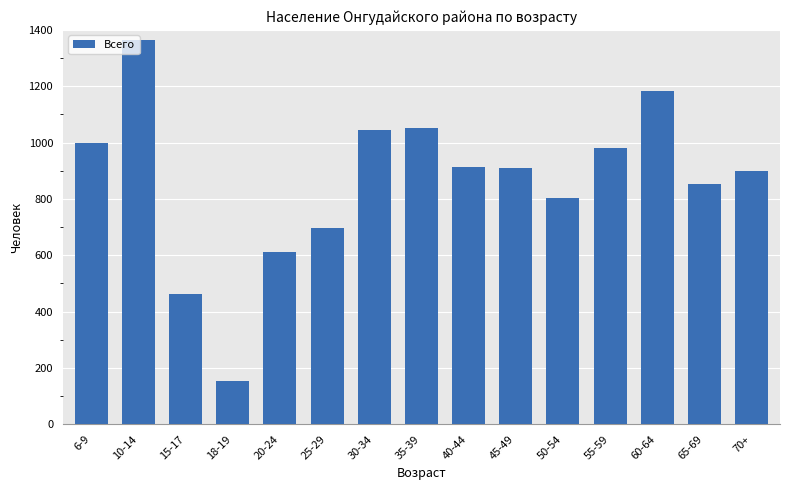

How many data points does each series have?

15